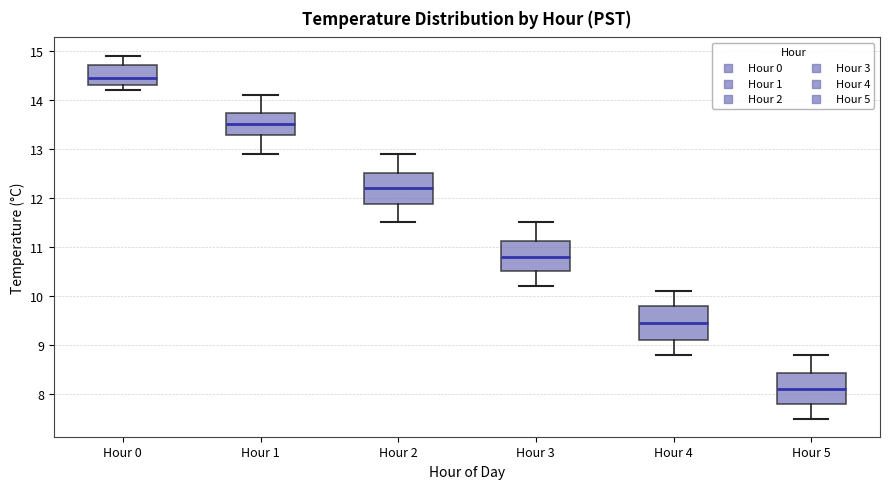

Which box has the lowest median line?

Hour 5